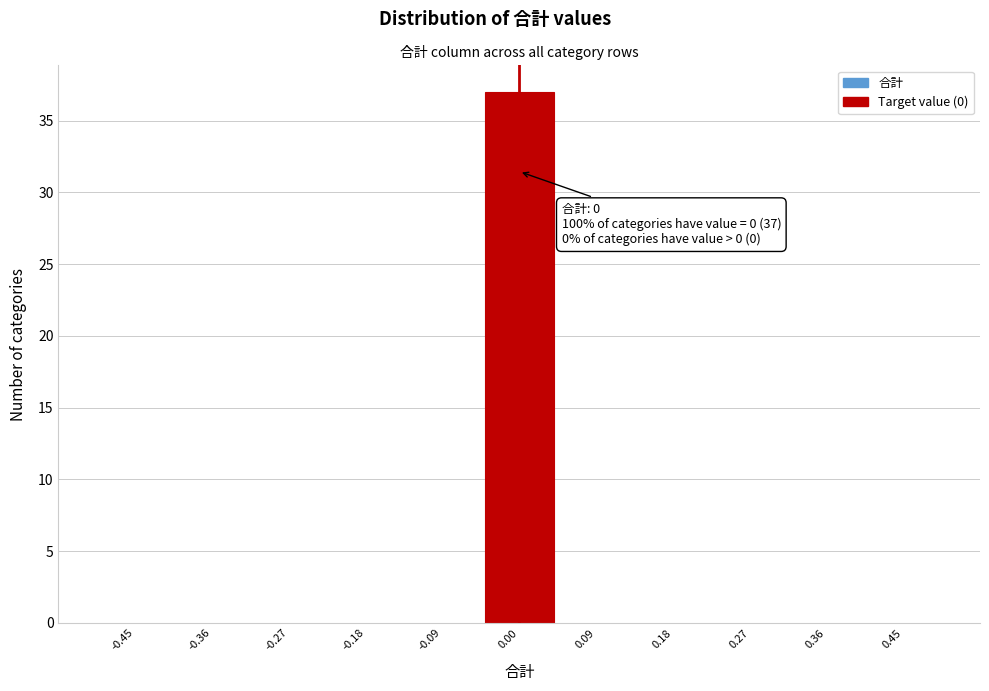

Which range on the x-axis has the tallest bar?

-0.05 to 0.05